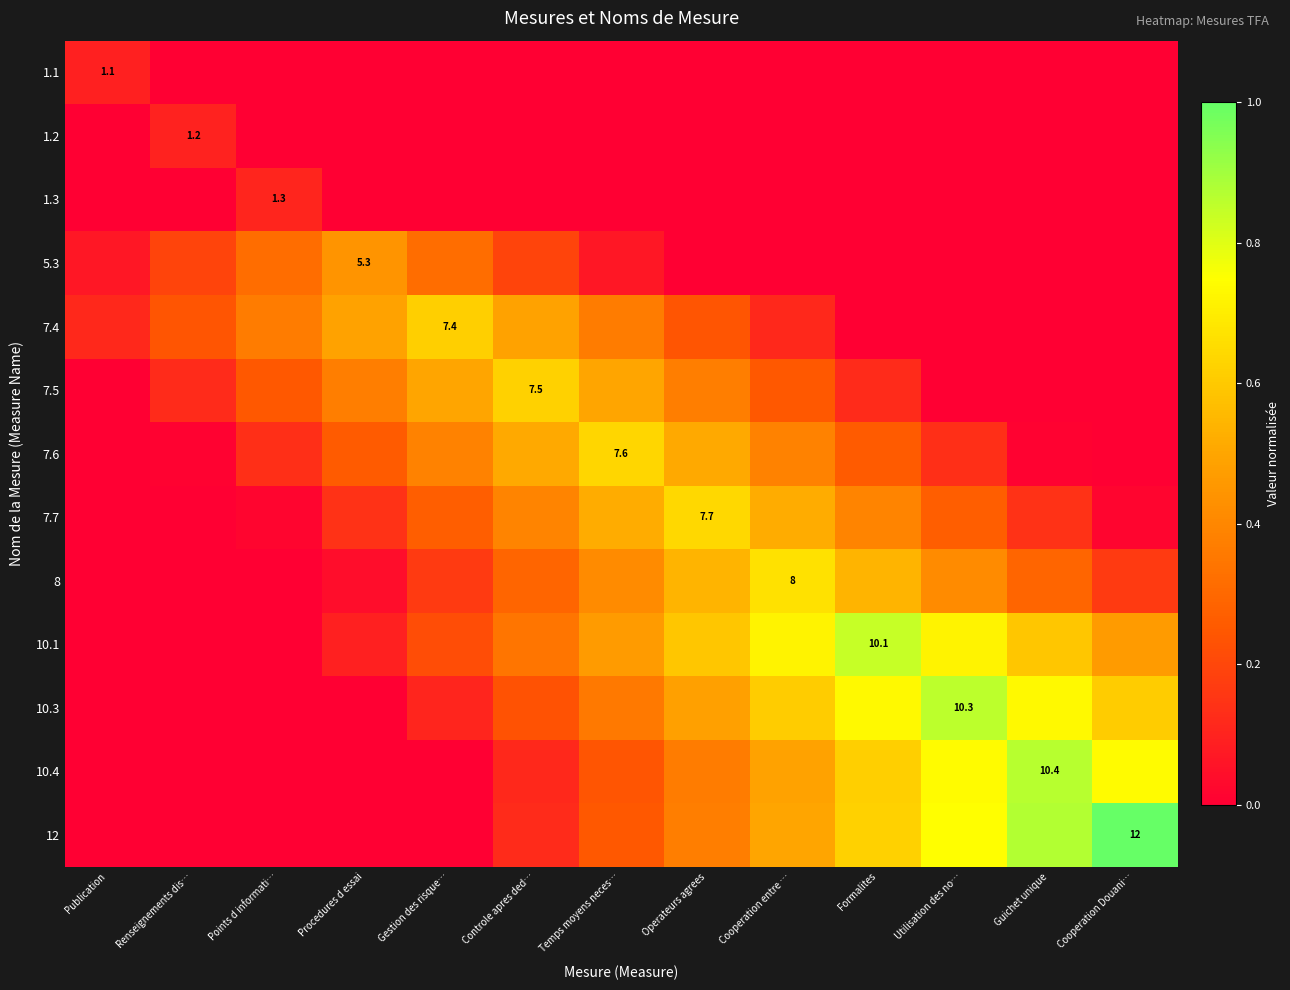

What is the difference between the highest and lowest values at Operateurs agrees?

0.6